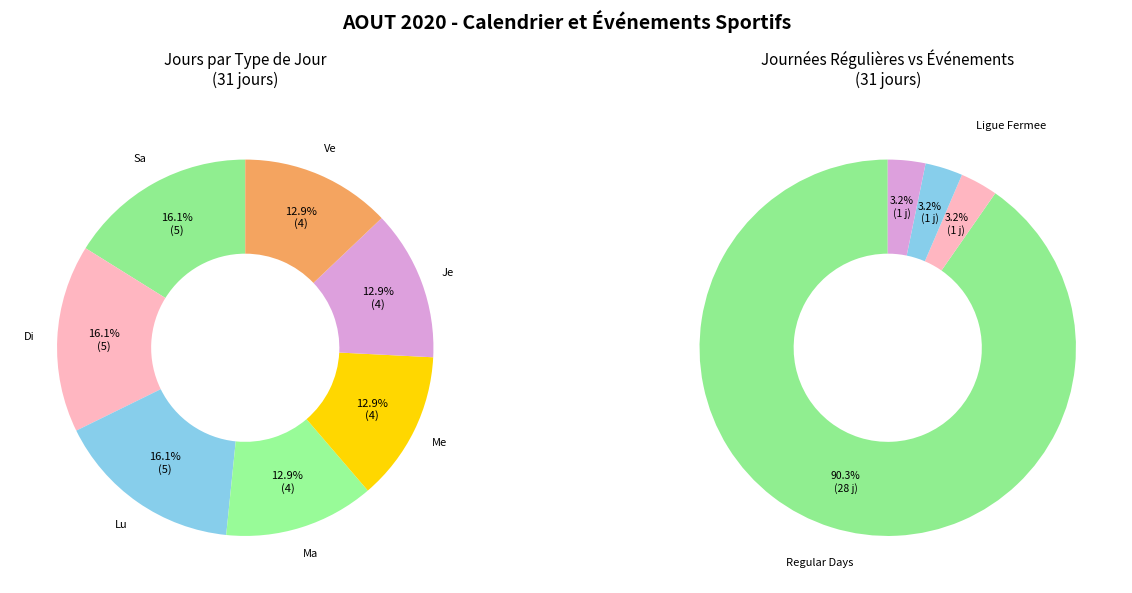

To the nearest percent, what portion does Sa represent?

16%